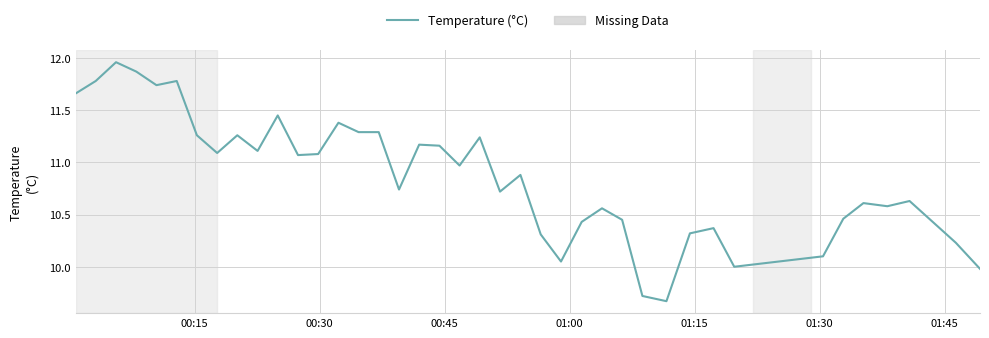

What is the difference between the maximum and minimum values?

2.3